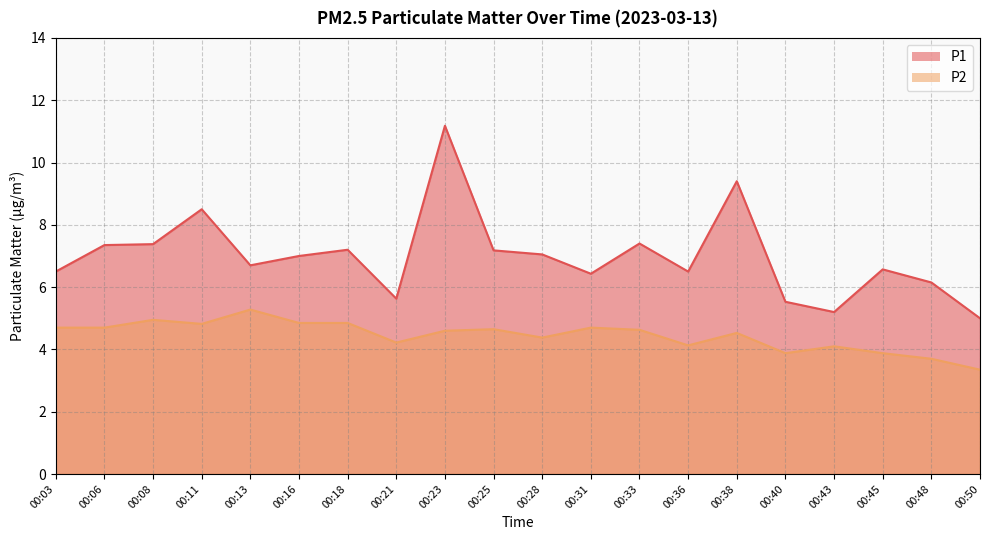

List the labels in order of P2 value, smallest first.

00:50, 00:48, 00:40, 00:45, 00:43, 00:36, 00:21, 00:28, 00:38, 00:23, 00:33, 00:25, 00:03, 00:06, 00:31, 00:11, 00:16, 00:18, 00:08, 00:13